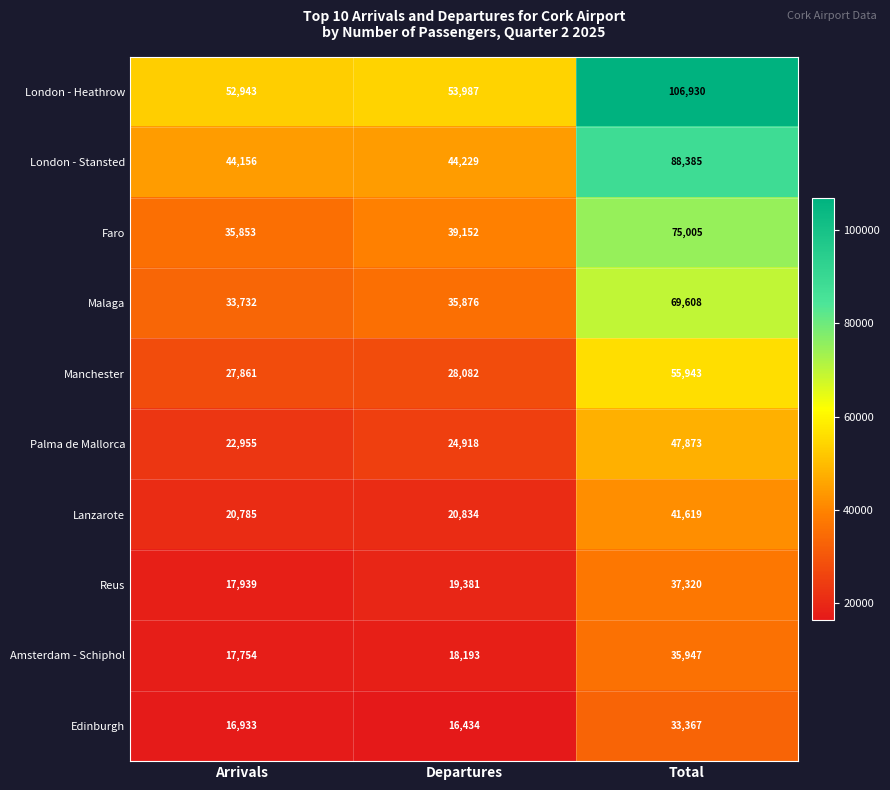

Which category has the lowest value in the Edinburgh series?

Departures